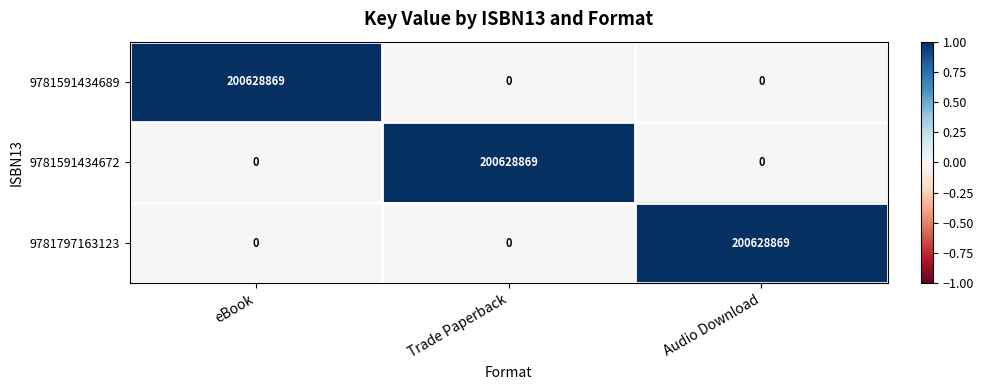

Reading left to right, what are all the values shown in this chart?

9781591434689: 200628869	0	0
9781591434672: 0	200628869	0
9781797163123: 0	0	200628869